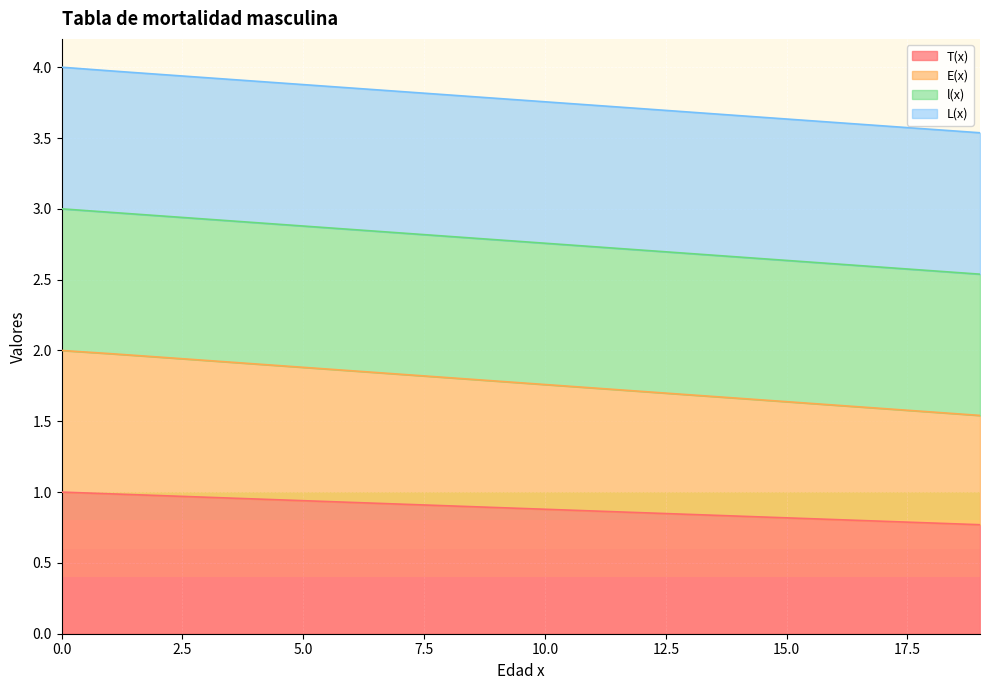

True or false: E(x) has more than 2 interior local peaks.

False